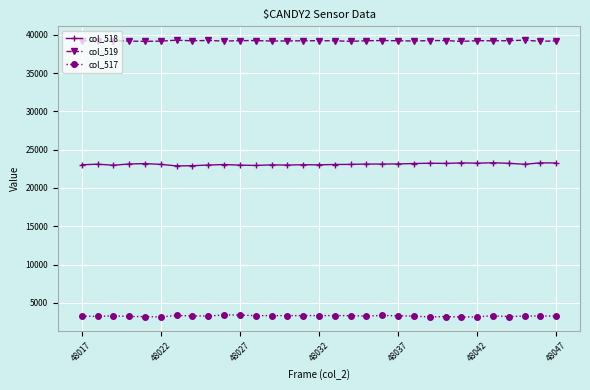

What is the value of the col_518 point at the 24th from the left?

23207